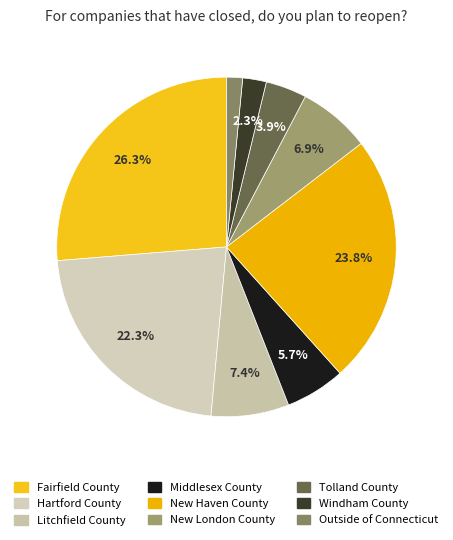

Is there a majority slice in this chart?

No